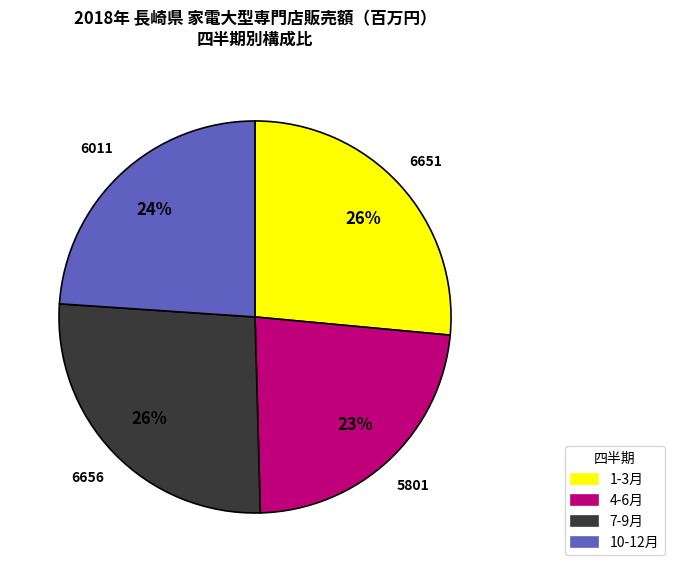

Is it true that 7-9月 is 35% of the pie?

False